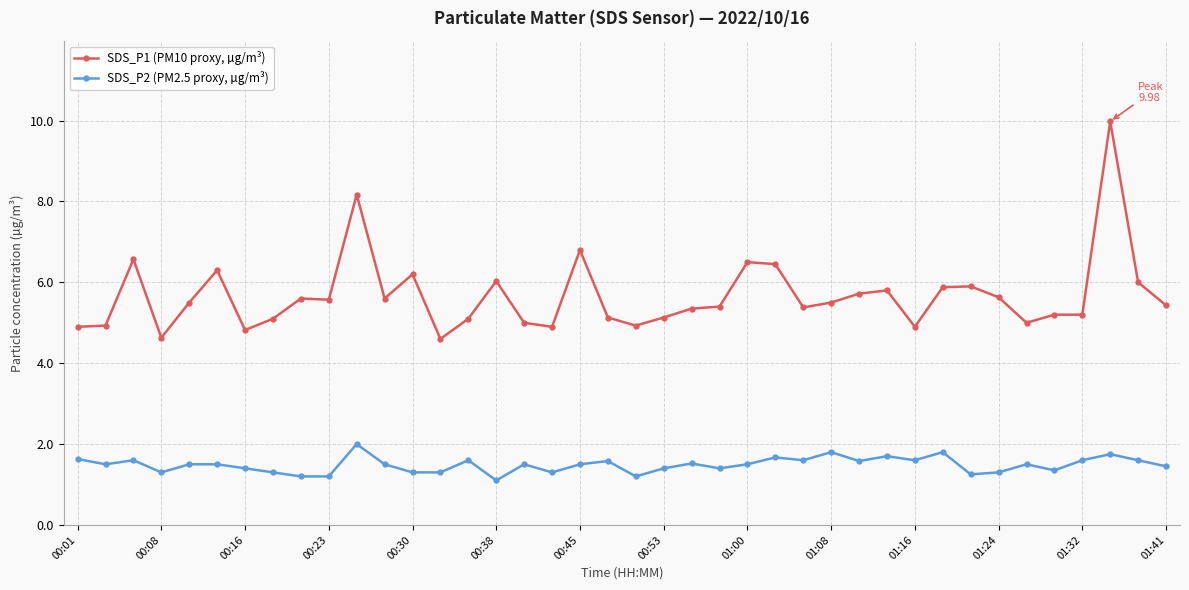

What is the greatest value displayed?

10.0